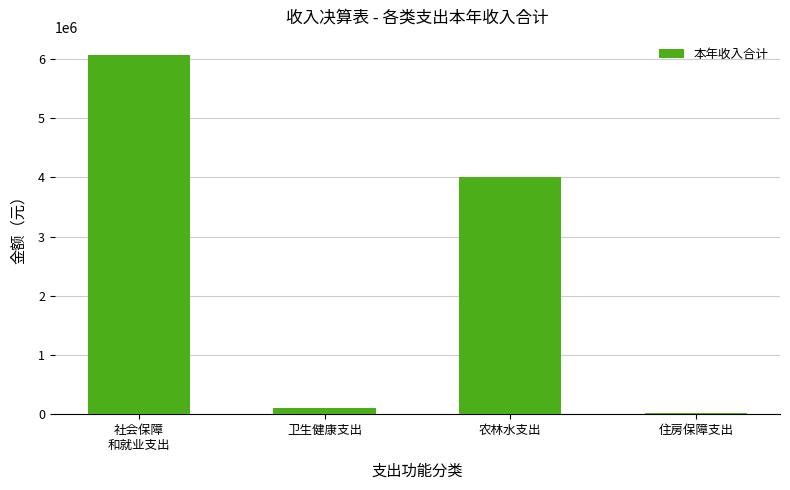

Where is the data nearest to the value 3039900?

农林水支出